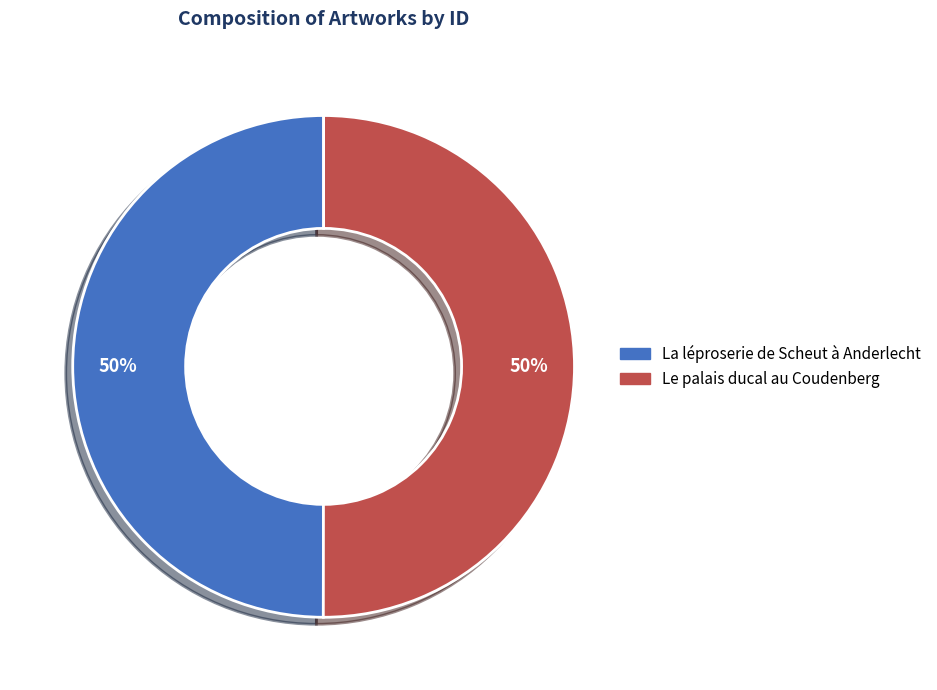

True or false: La léproserie de Scheut à Anderlecht accounts for 50% of the total.

True